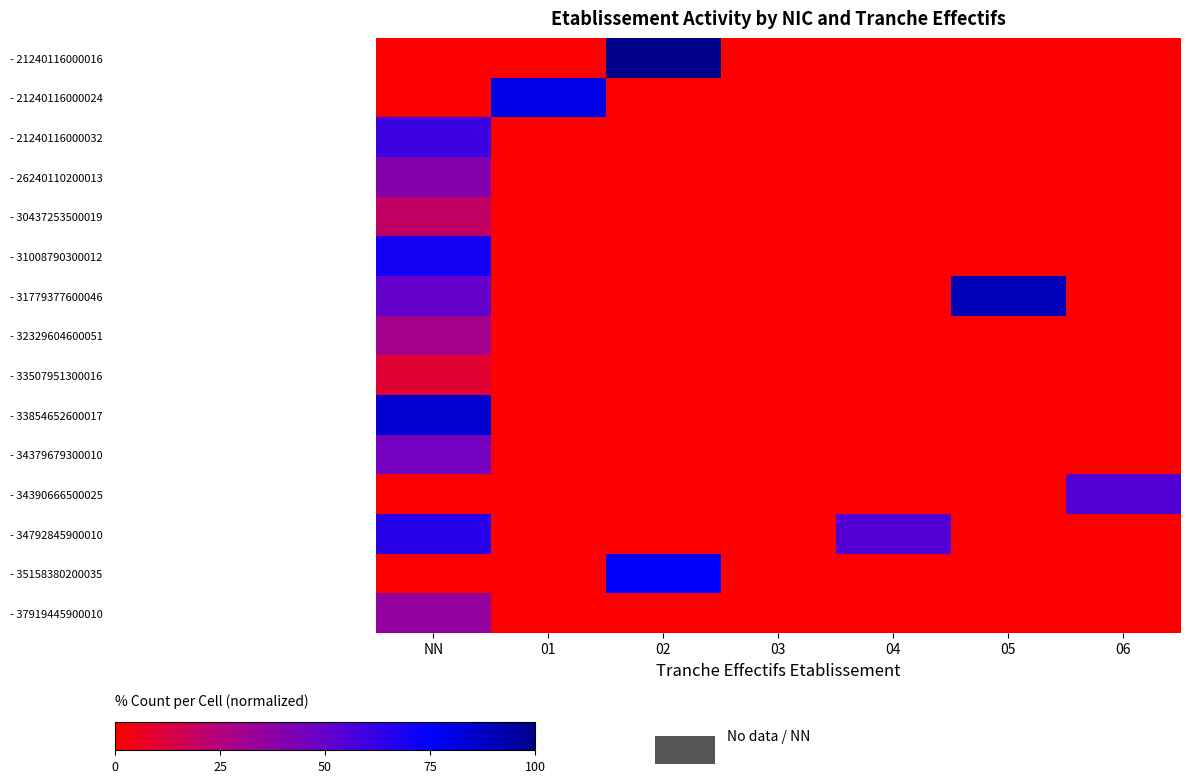

At how many categories does at least one series exceed 36?

6